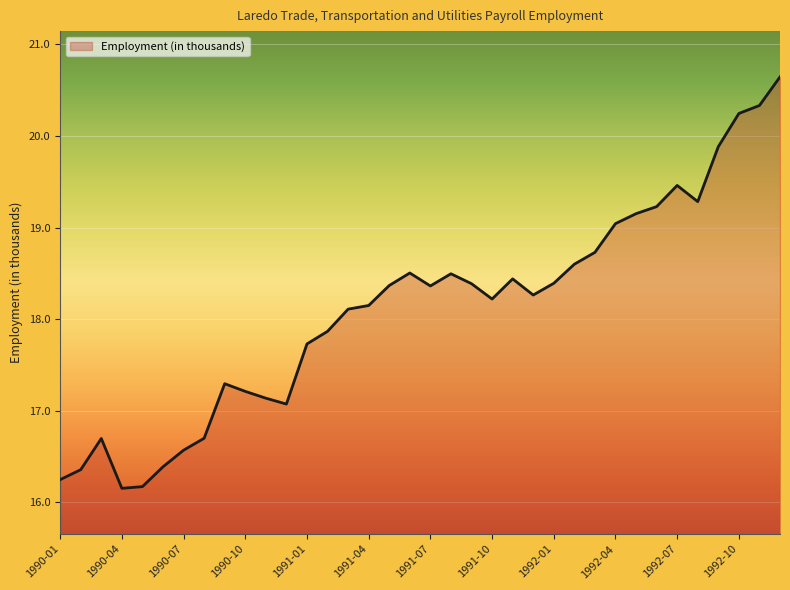

Reading left to right, extract all data points from this chart.

16.2	16.4	16.7	16.2	16.2	16.4	16.6	16.7	17.3	17.2	17.1	17.1	17.7	17.9	18.1	18.1	18.4	18.5	18.4	18.5	18.4	18.2	18.4	18.3	18.4	18.6	18.7	19.0	19.2	19.2	19.5	19.3	19.9	20.2	20.3	20.6